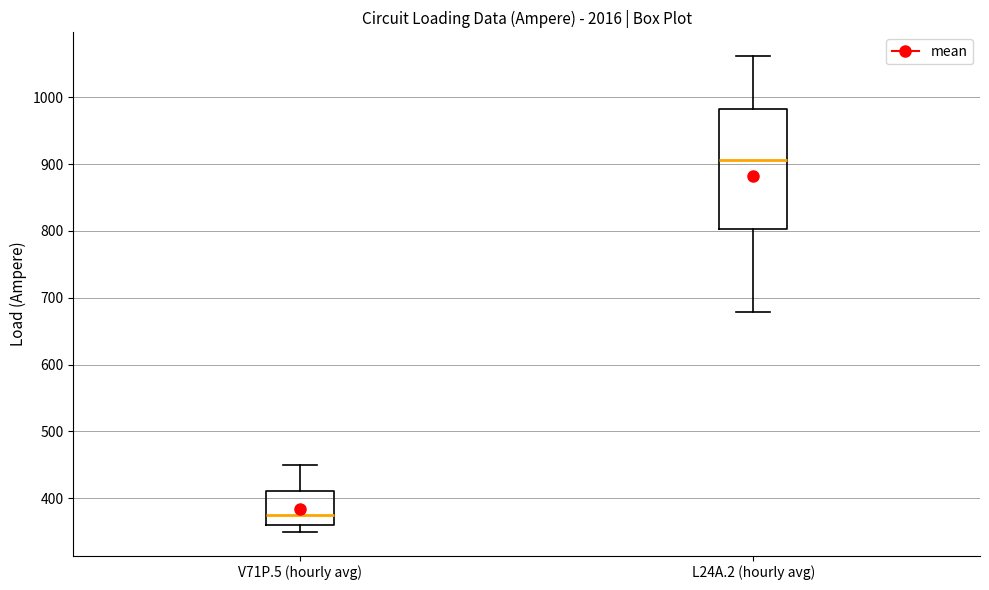

Reading left to right, read every box against the y-axis: the position of its median line, the range the box covers, and the ends of its whiskers. The values are not printed on the chart, so give them approximately, as read against the axis.

V71P.5 (hourly avg): median 380, box 360 to 410, whiskers 350 to 450
L24A.2 (hourly avg): median 910, box 800 to 980, whiskers 680 to 1060